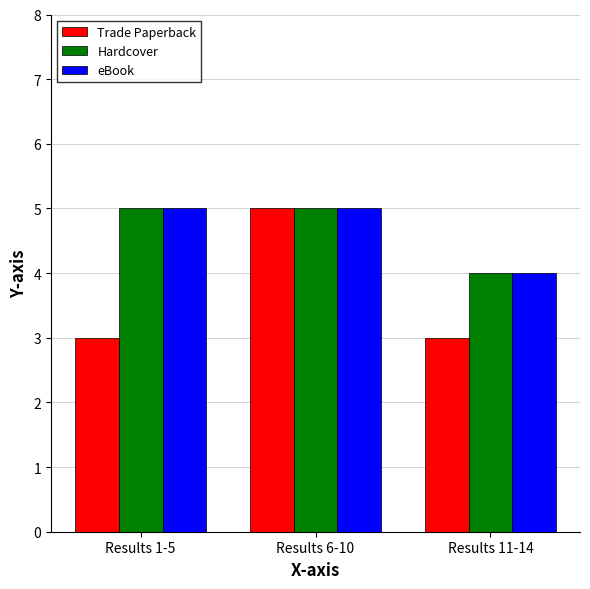

How many groups of bars are there?

3